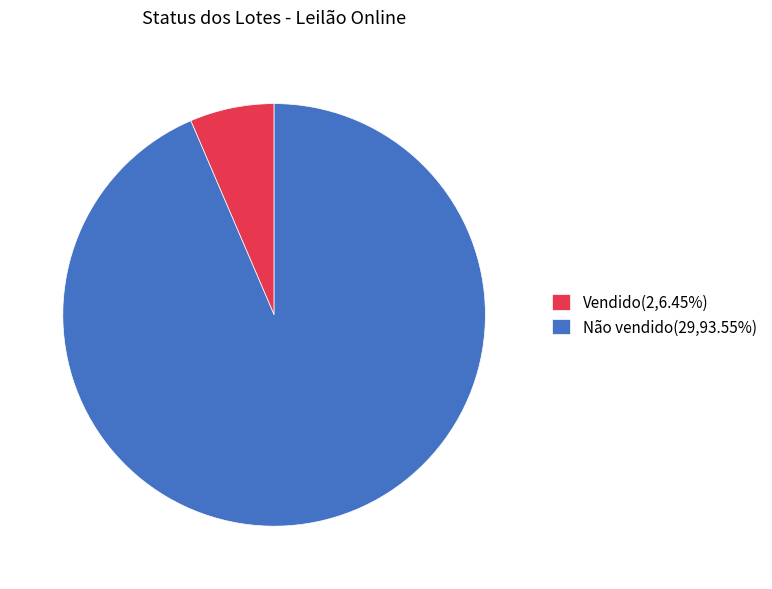

Do Vendido and Não vendido together represent more than half of the pie?

Yes